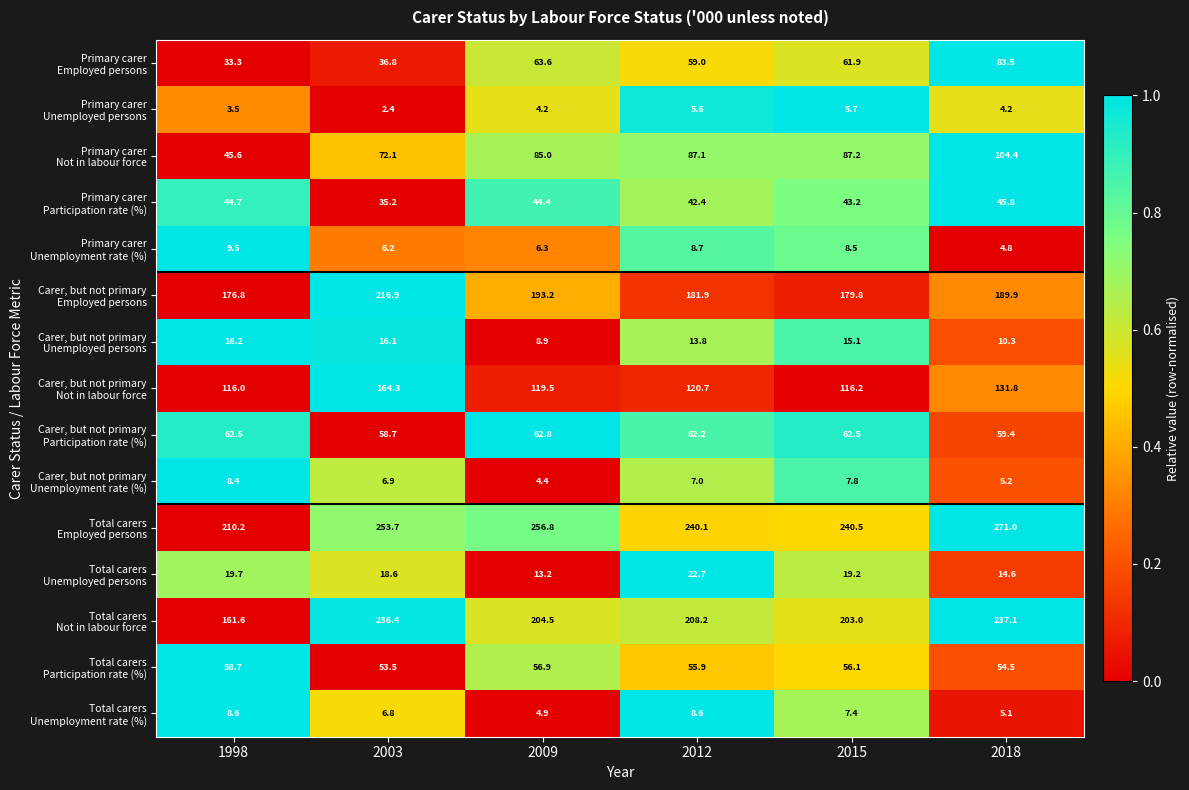

At which category is the sum across all series the highest?

2018